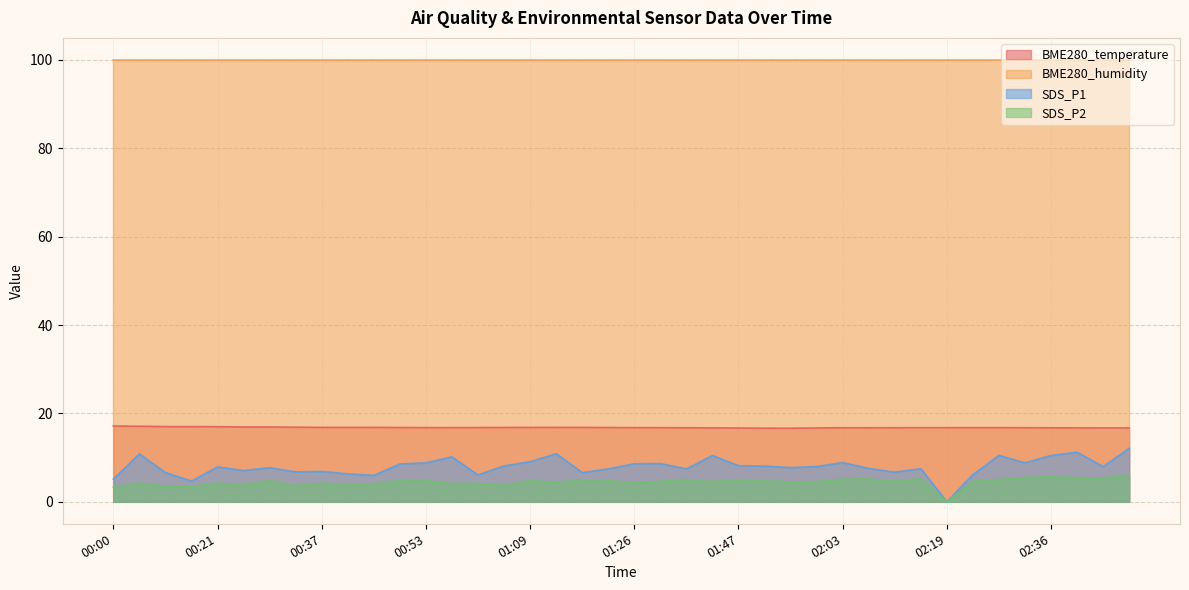

At which category does the chart reach its minimum across all series?

02:19